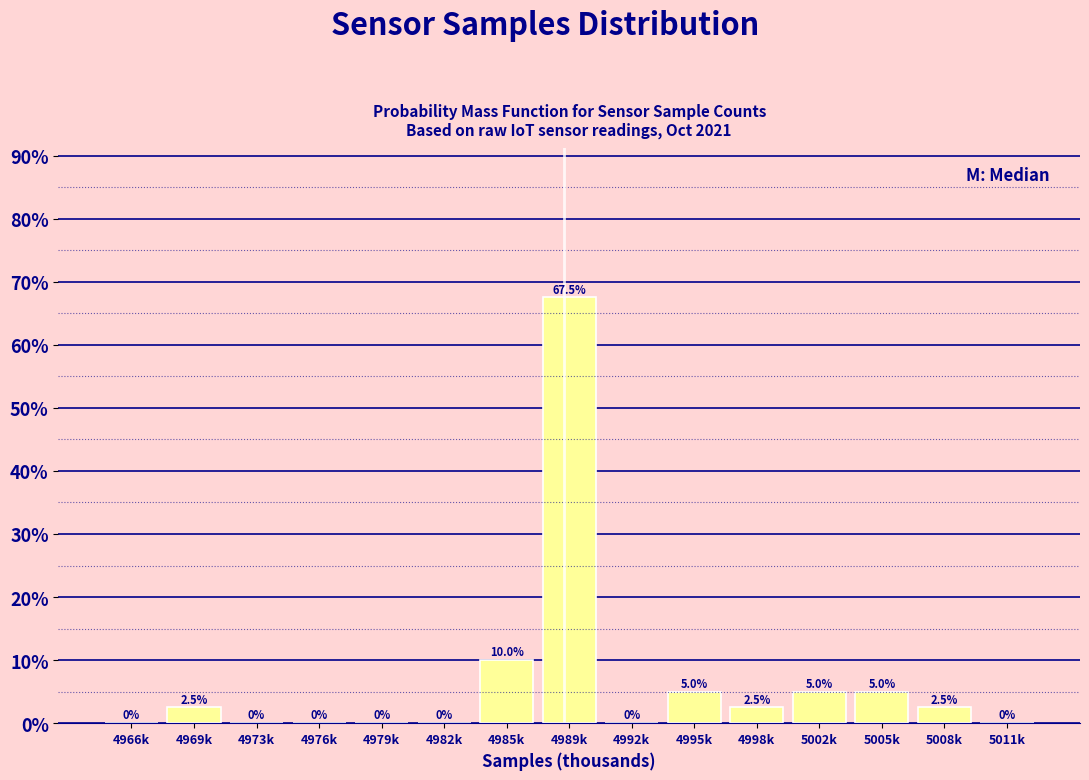

Reading left to right, extract all data points from this chart.

4966k=0.0	4969k=2.5	4973k=0.0	4976k=0.0	4979k=0.0	4982k=0.0	4985k=10.0	4989k=67.5	4992k=0.0	4995k=5.0	4998k=2.5	5002k=5.0	5005k=5.0	5008k=2.5	5011k=0.0